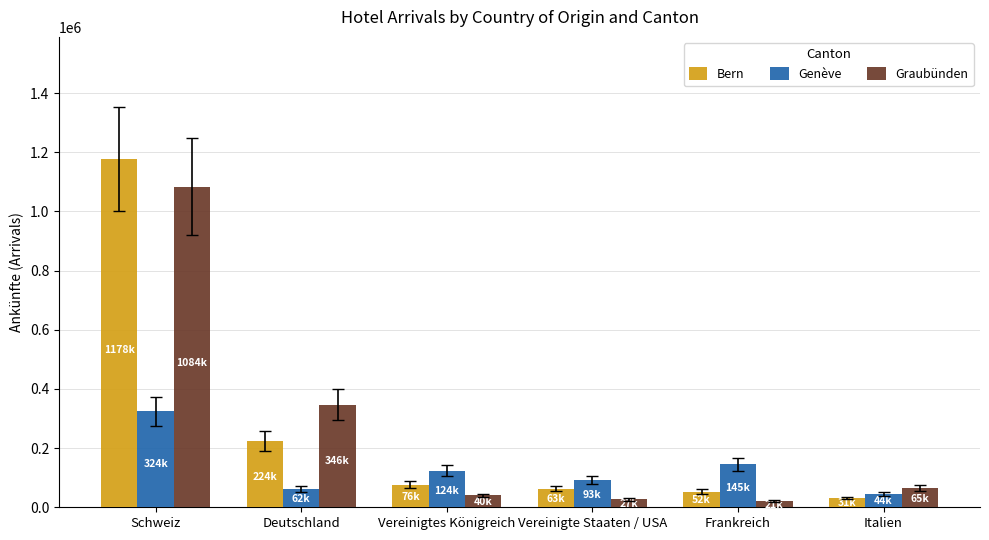

At how many categories does at least one series exceed 265703?

2